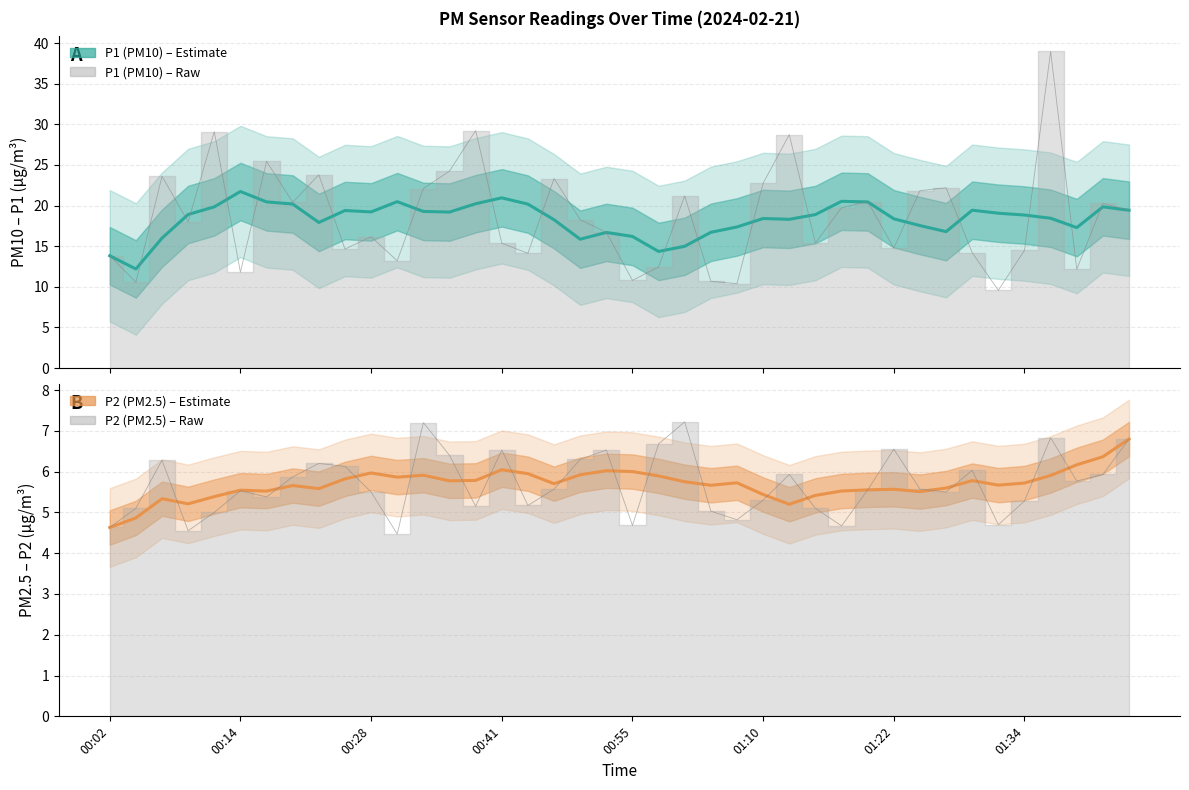

What is the difference between the highest and lowest values at 8?

12.3